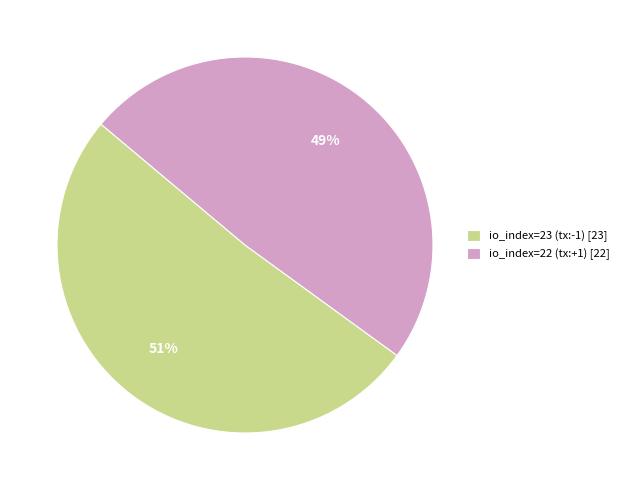

To the nearest percent, what percentage of the pie is io_index=23 (tx:-1)?

51%